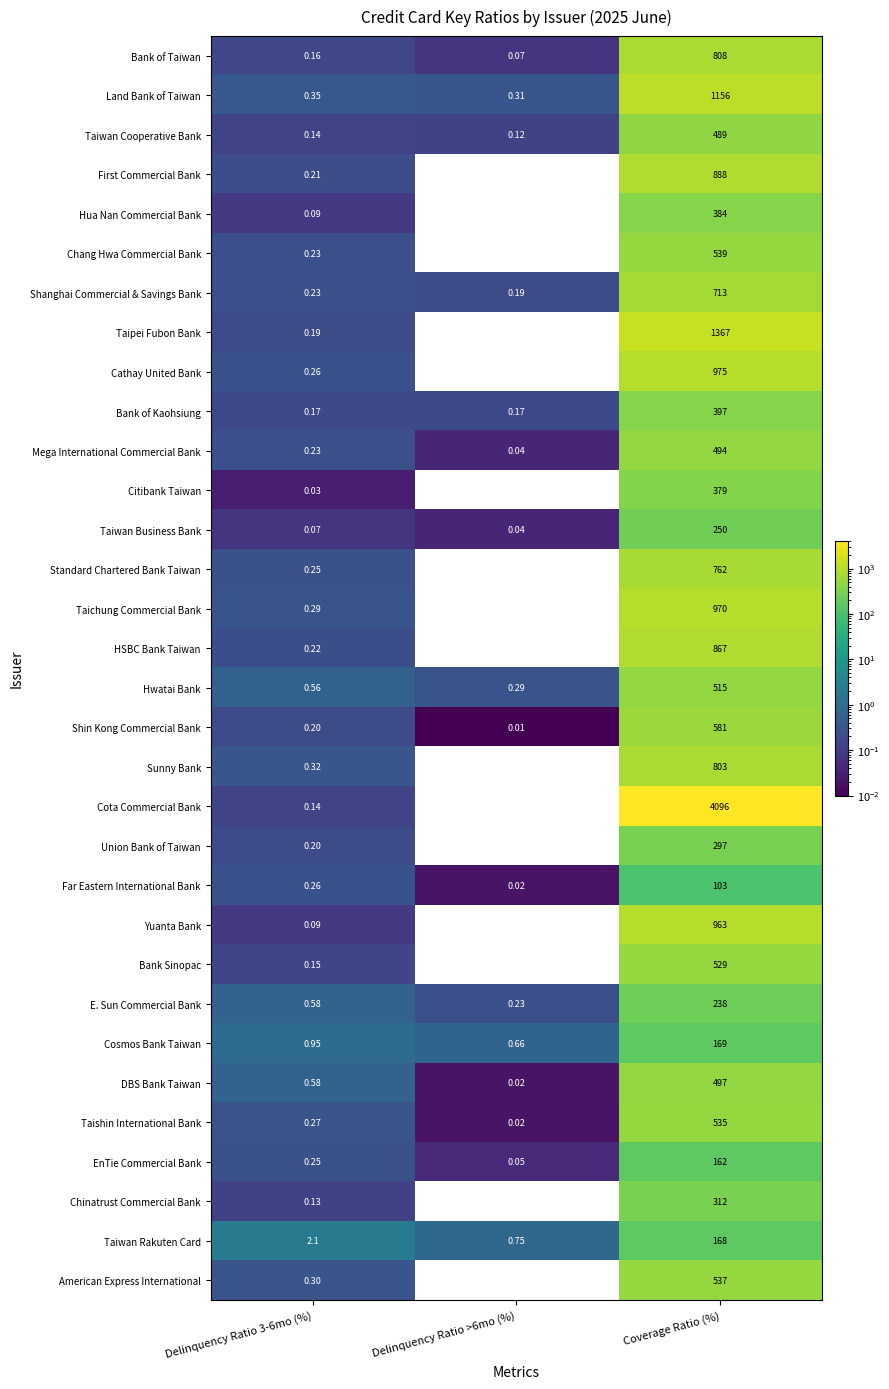

At which category is the sum across all series the highest?

Coverage Ratio (%)